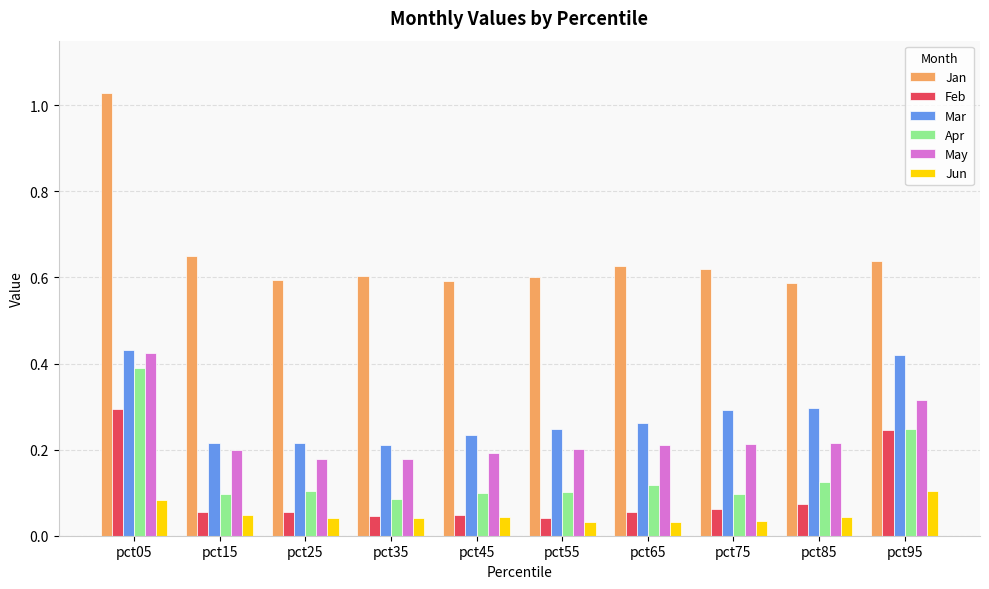

What is the sum of all Mar values?

2.8